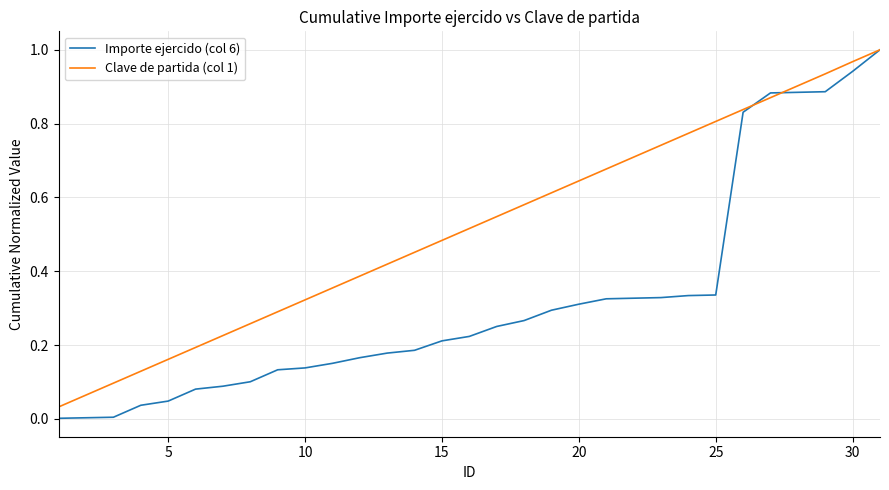

Which series has the widest spread of values?

Importe ejercido (col 6)